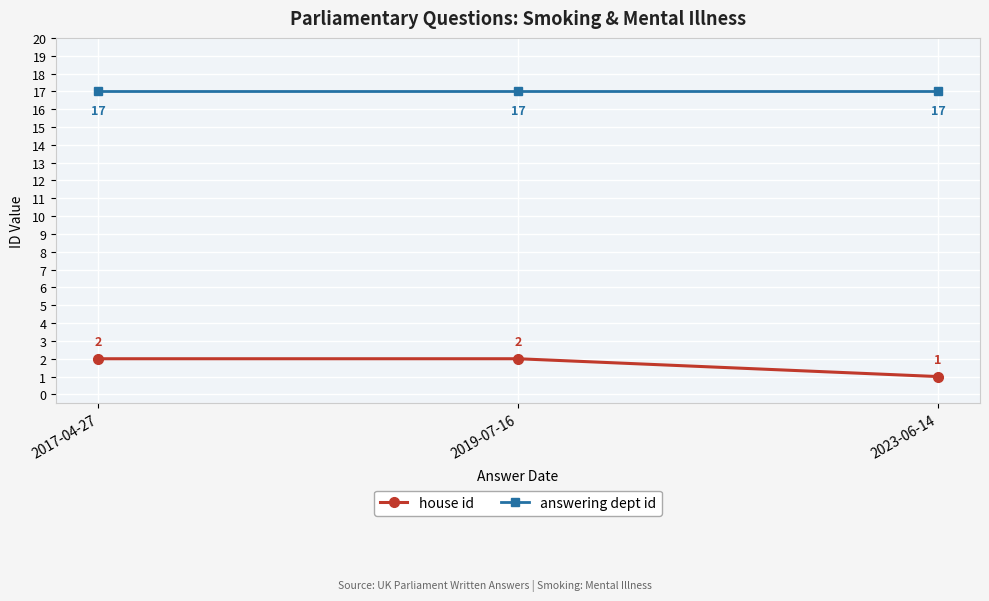

Reading left to right, what are all the values shown in this chart?

house id: 2017-04-27=2	2019-07-16=2	2023-06-14=1
answering dept id: 2017-04-27=17	2019-07-16=17	2023-06-14=17